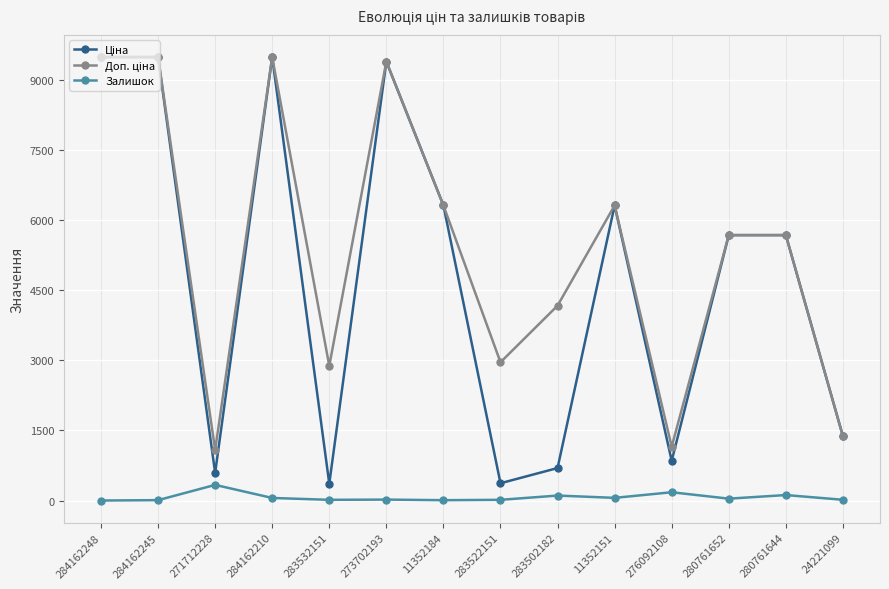

At how many categories does at least one series exceed 5801?

6